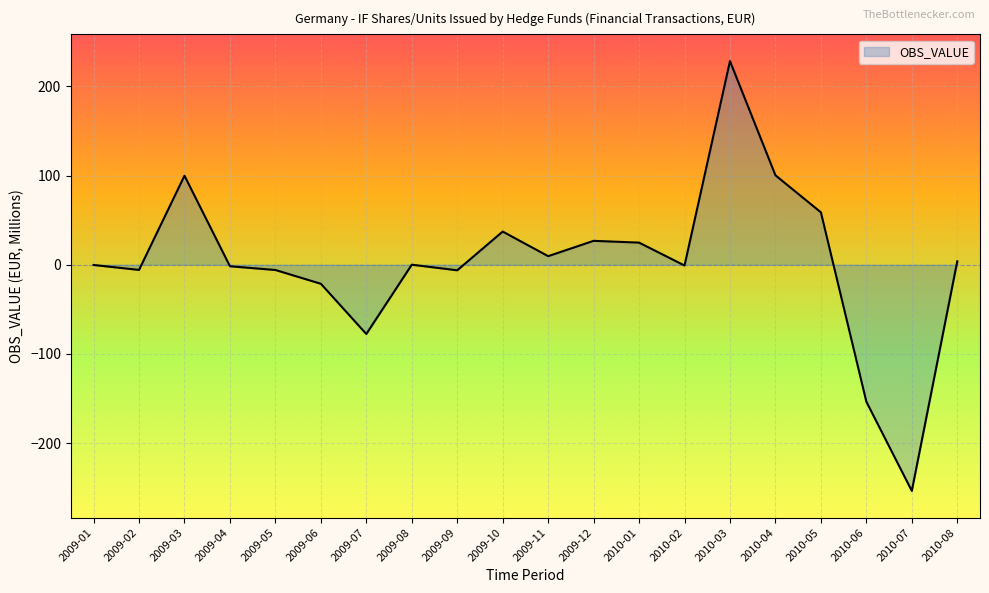

What is the smallest value displayed?

-253.7